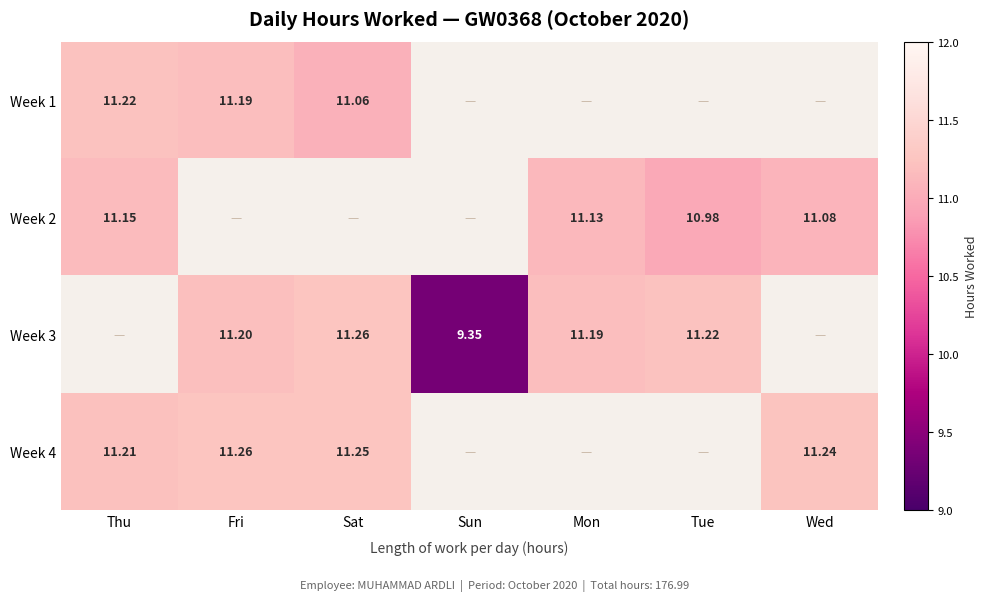

Is the value of Week 1 at Sat greater than the value of Week 2 at Wed?

No